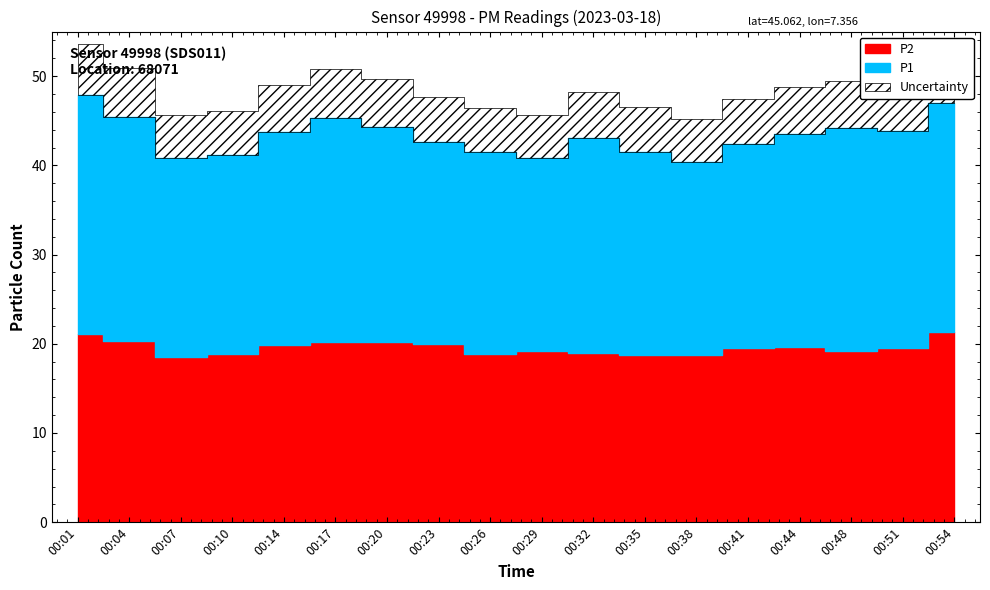

How many lines are shown in the chart?

2